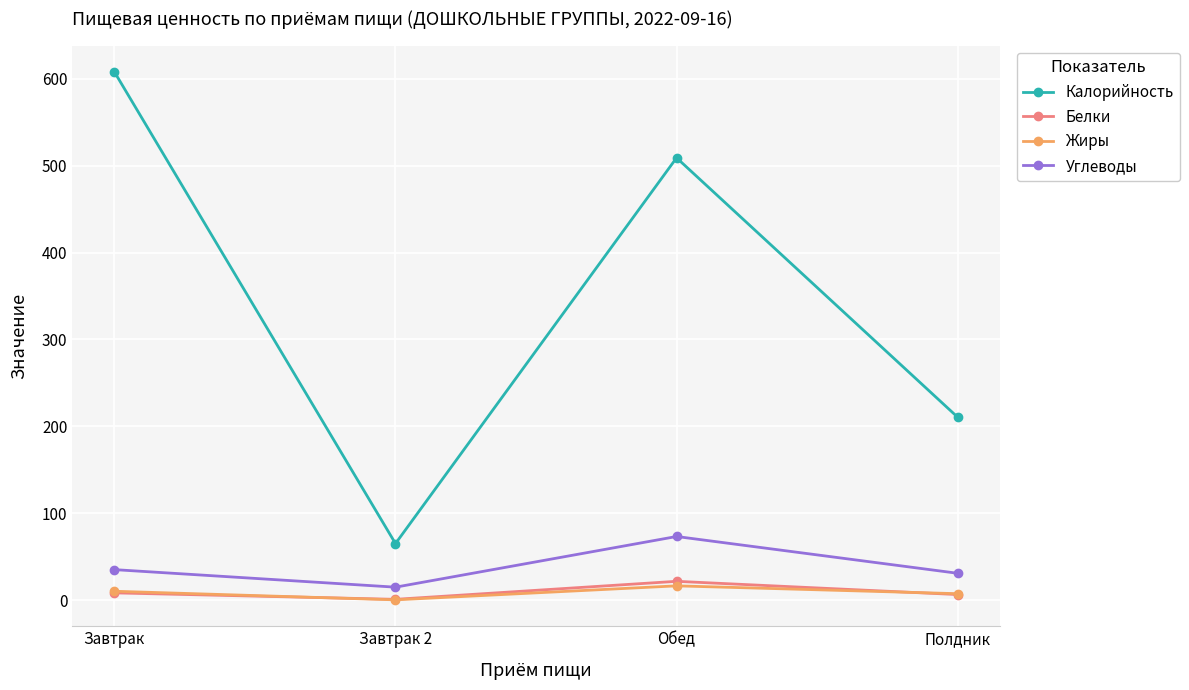

The Калорийность series shows 315.7 at Полдник. True or false?

False